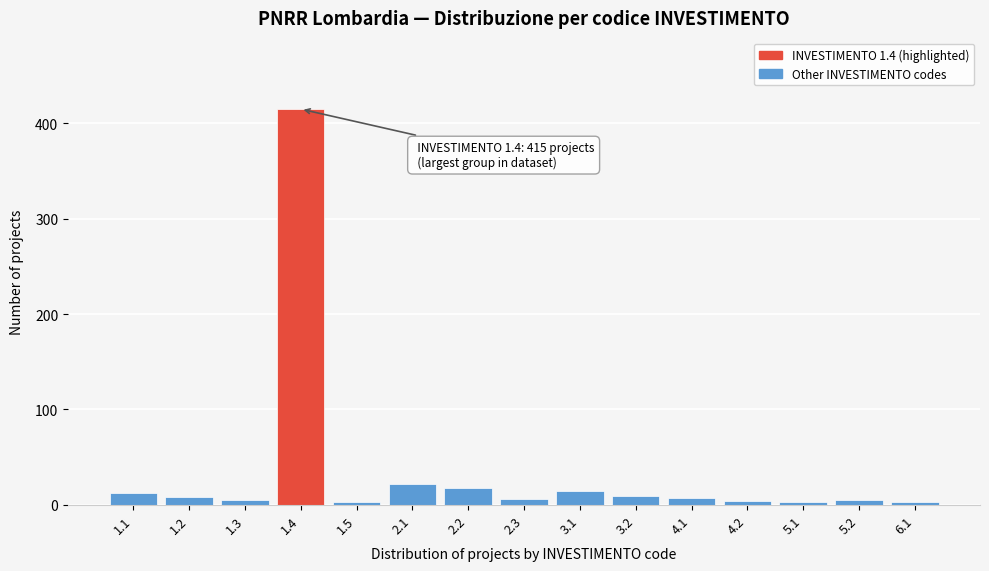

What is the average value?

36